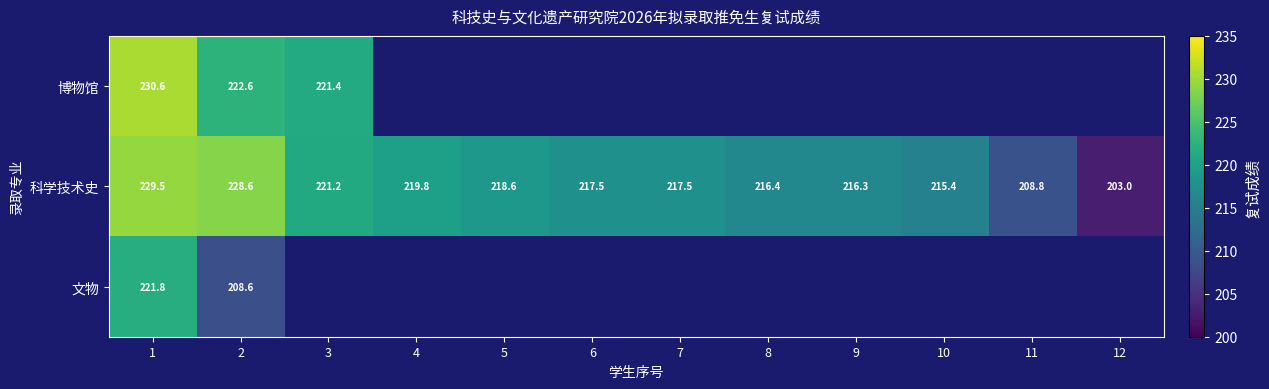

Is it true that 科学技术史 equals 360.3 at 7?

False